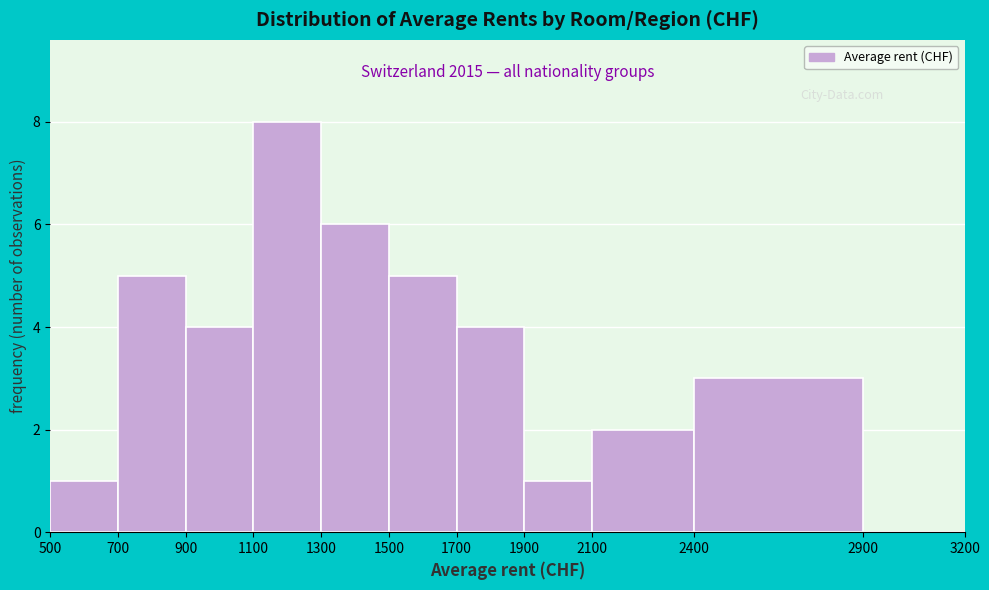

Which range on the x-axis has the tallest bar?

1100 to 1300